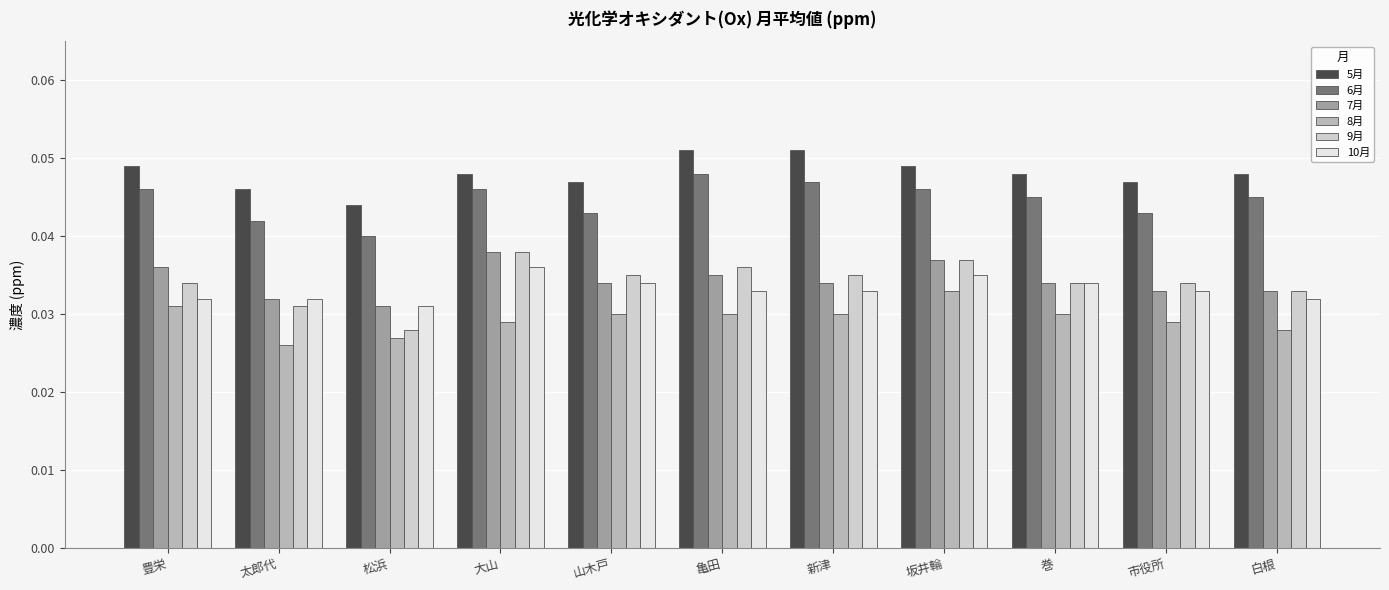

Is the value of 8月 at 坂井輪 greater than the value of 9月 at 豊栄?

No